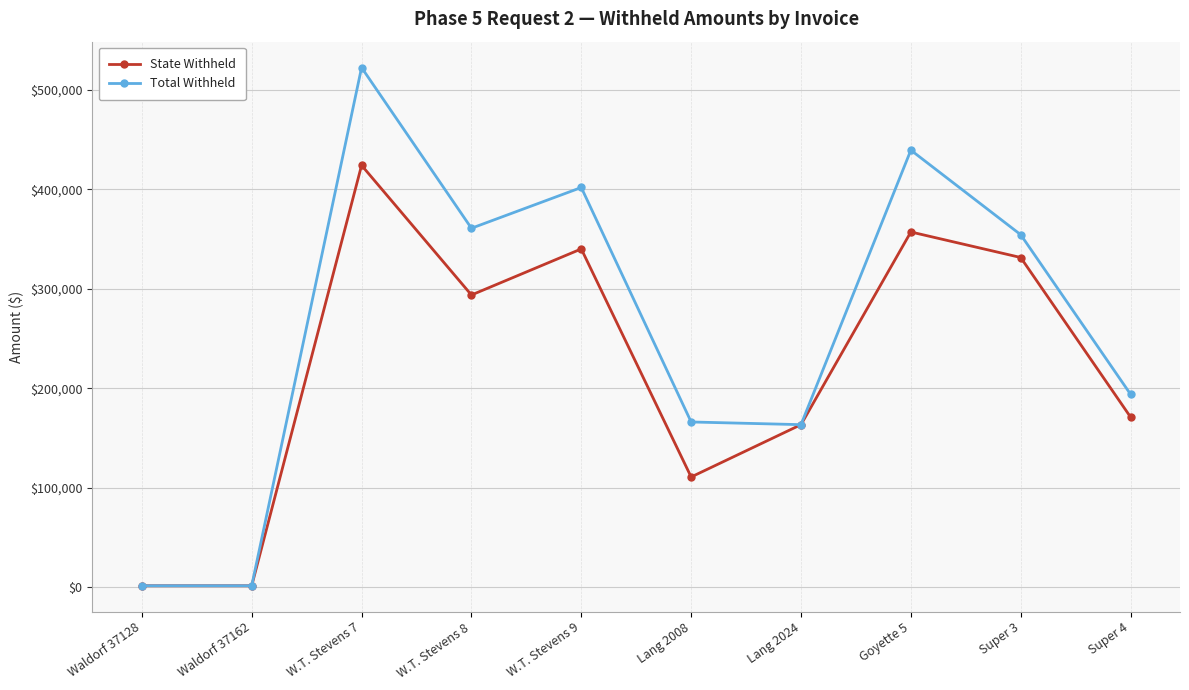

What is the average value of the Total Withheld series?

260531